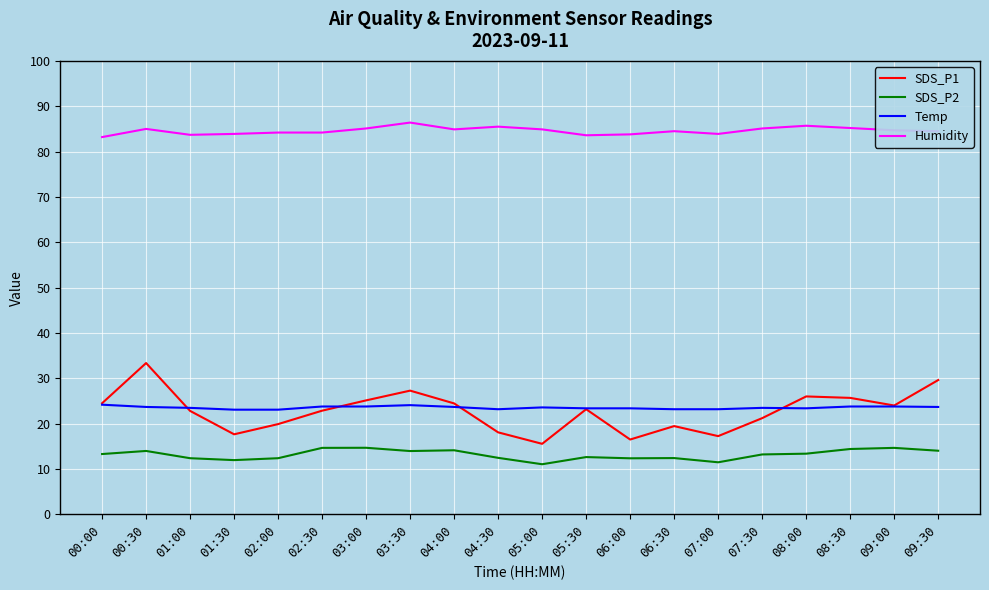

The Temp series shows 36.1 at 05:30. True or false?

False